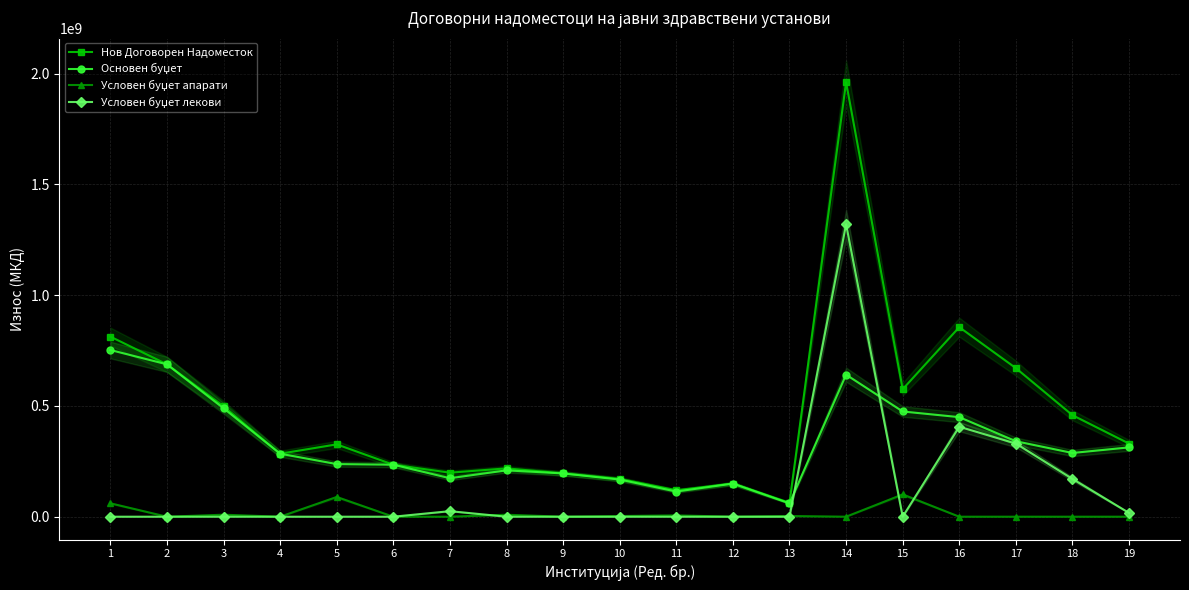

Which has a higher value, 3 or 9?

3